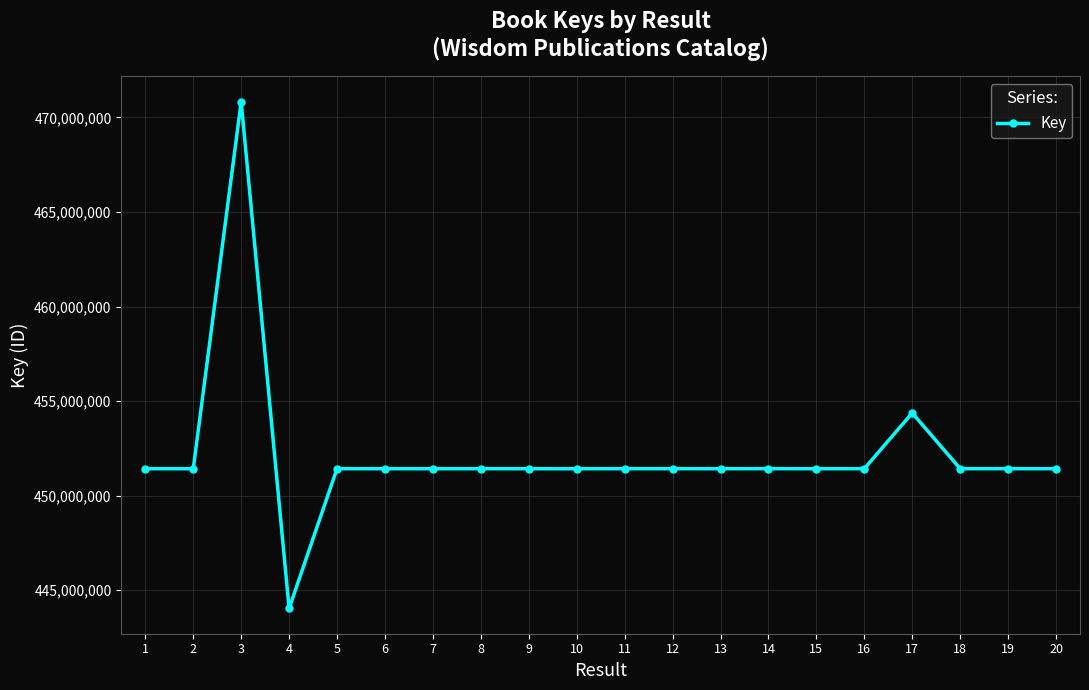

How many lines are shown in the chart?

1